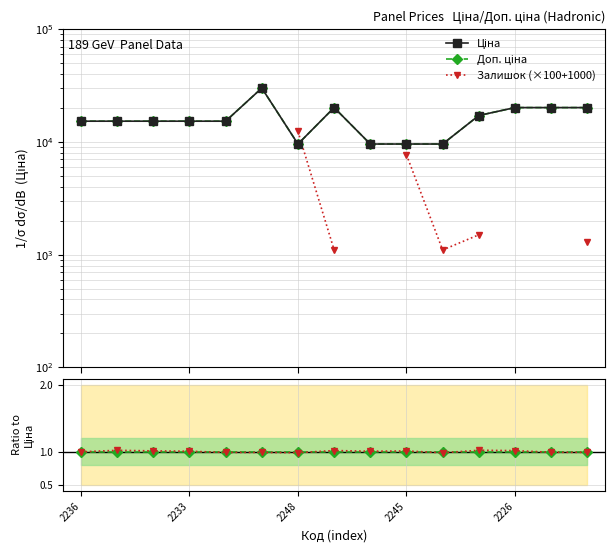

Between 5 and 8, which series saw the biggest shift?

Ціна